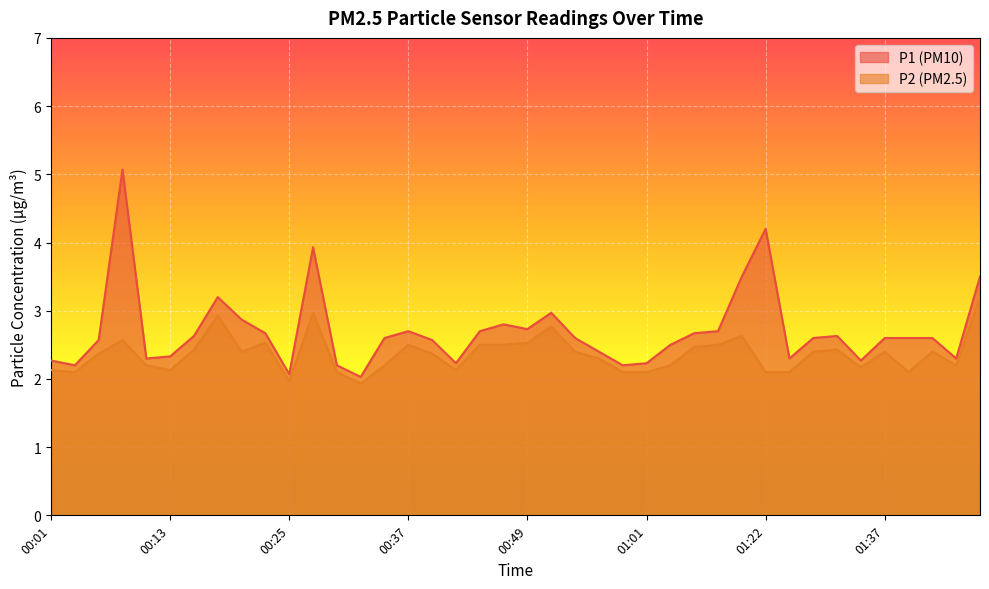

What is the label of the 1st point from the right?

01:47